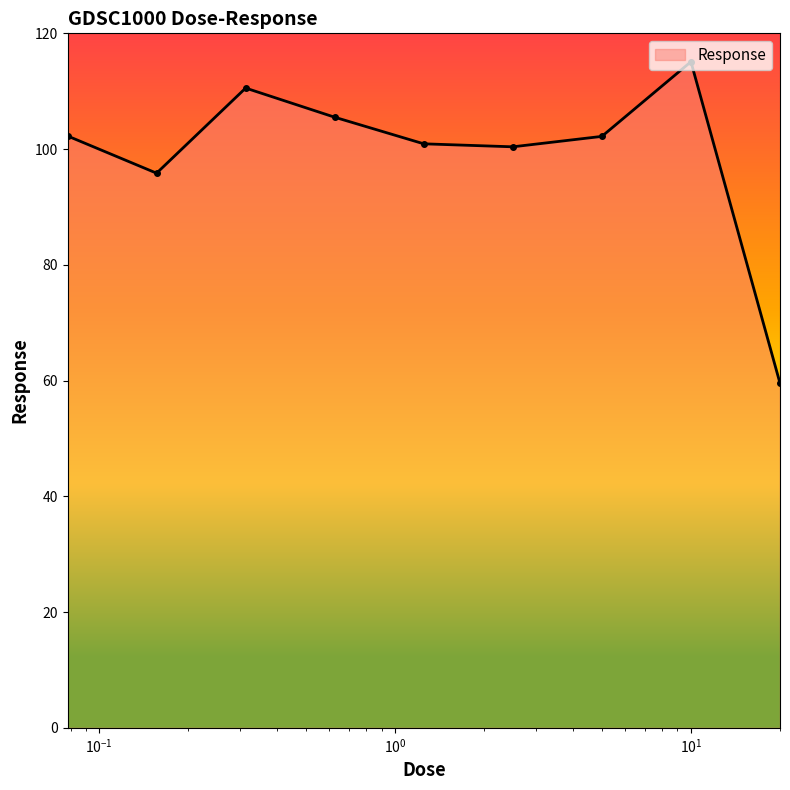

What is the average value?

99.1